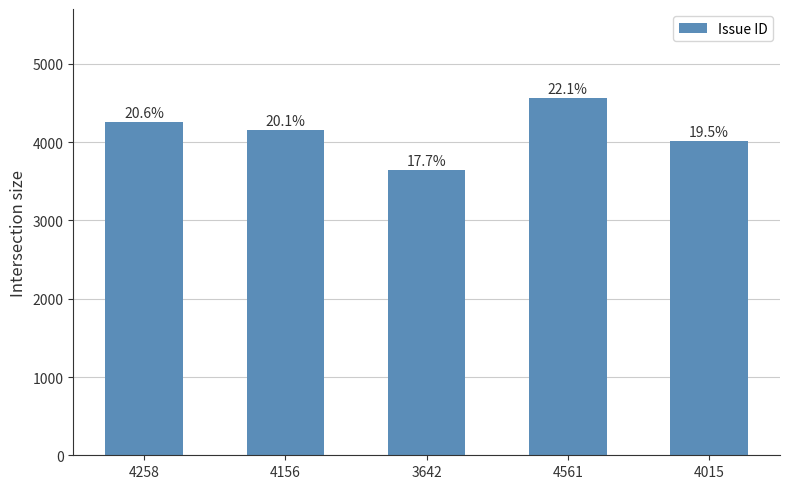

Reading right to left, extract all data points from this chart.

4015	4561	3642	4156	4258